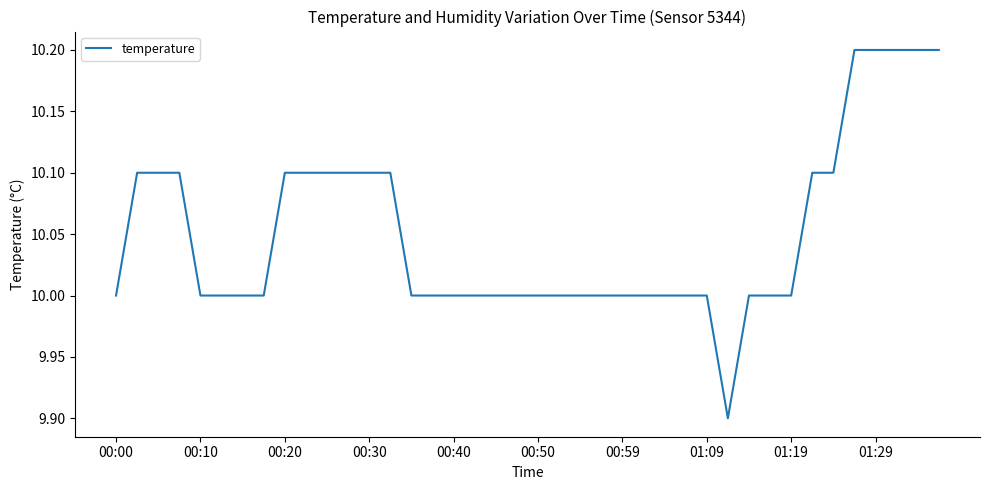

What is the maximum value shown in the chart?

10.2